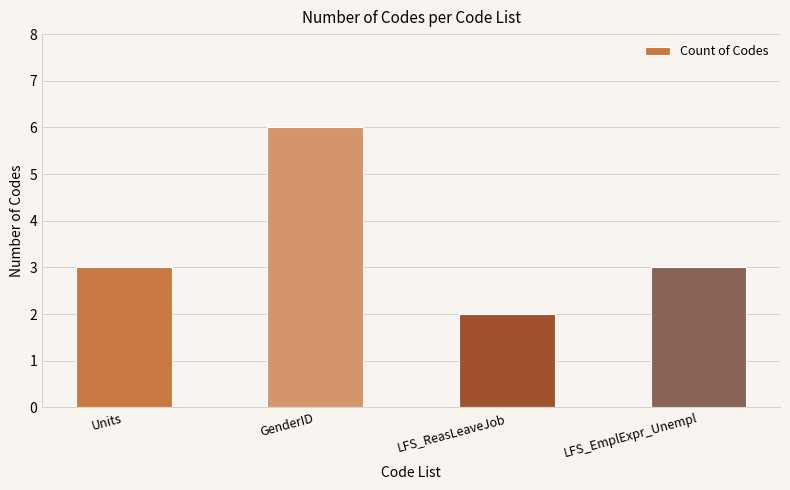

Reading right to left, list all the values displayed in this chart.

3	2	6	3